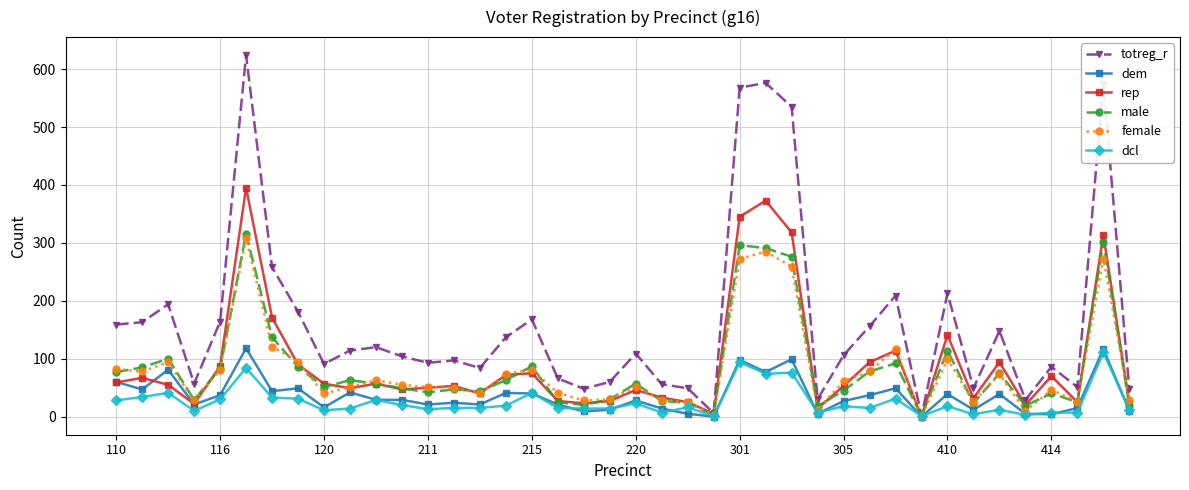

What is the sum of all rep values?

3662